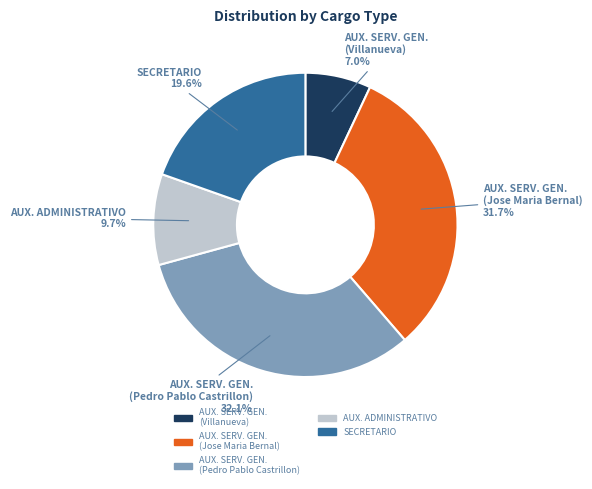

Is SECRETARIO the majority of the pie?

No